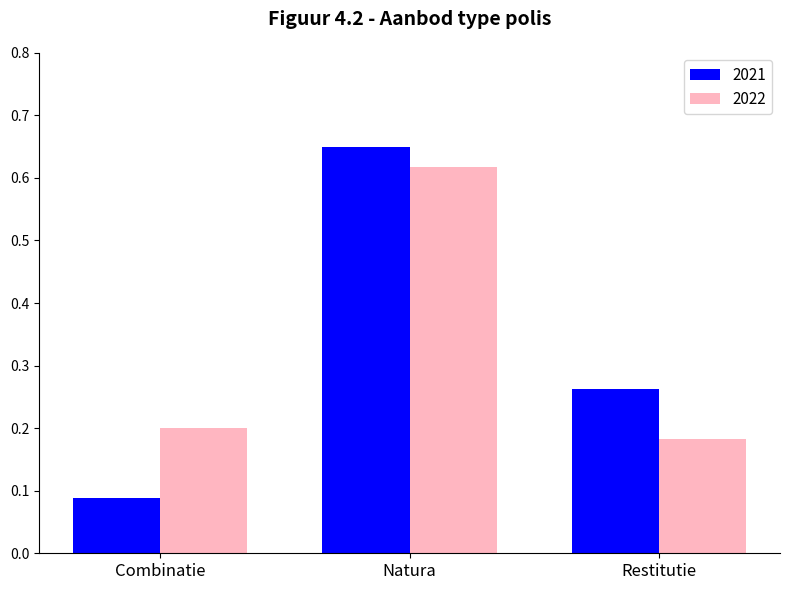

Which series changed the most between Natura and Restitutie?

2022